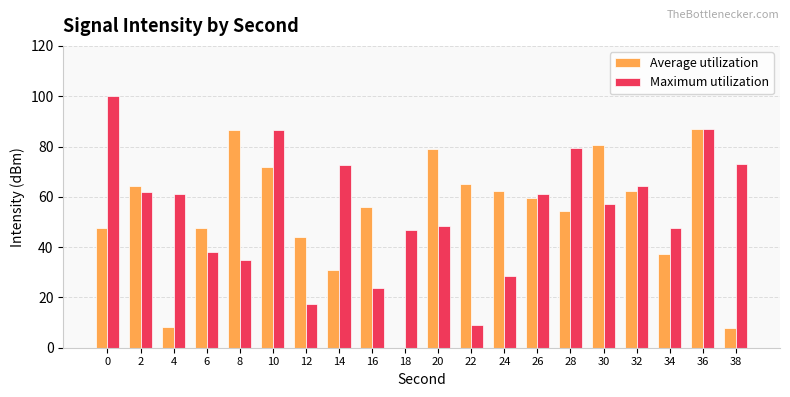

Where is Average utilization nearest to the value 43?

12